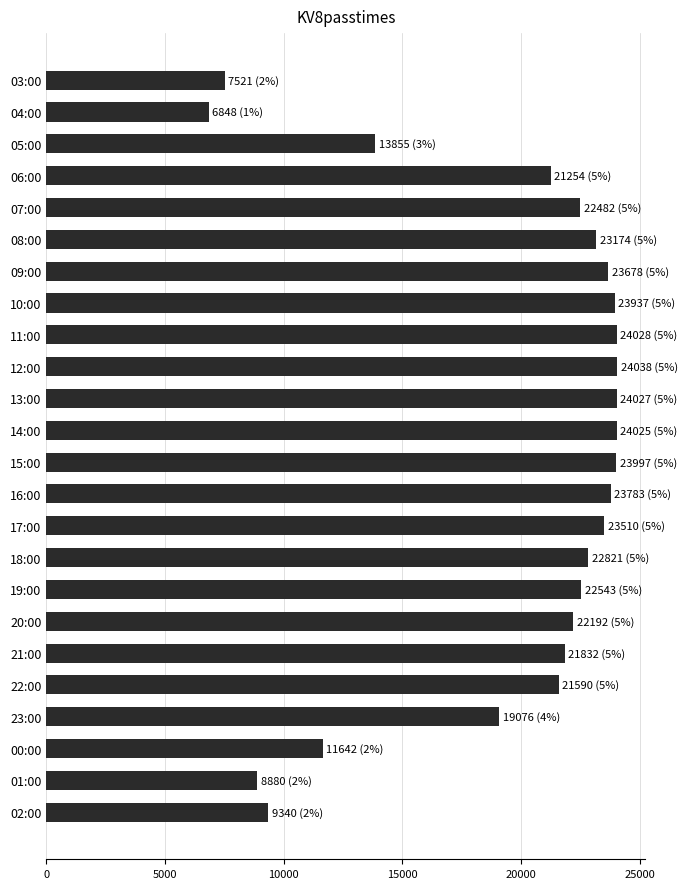

Which category has the lowest value across all series?

04:00